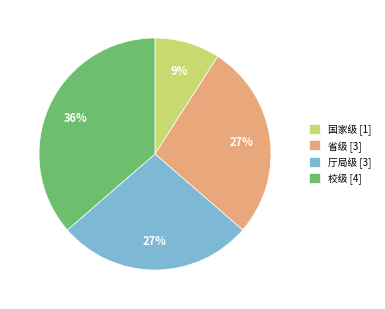

True or false: 厅局级 accounts for 33% of the total.

False